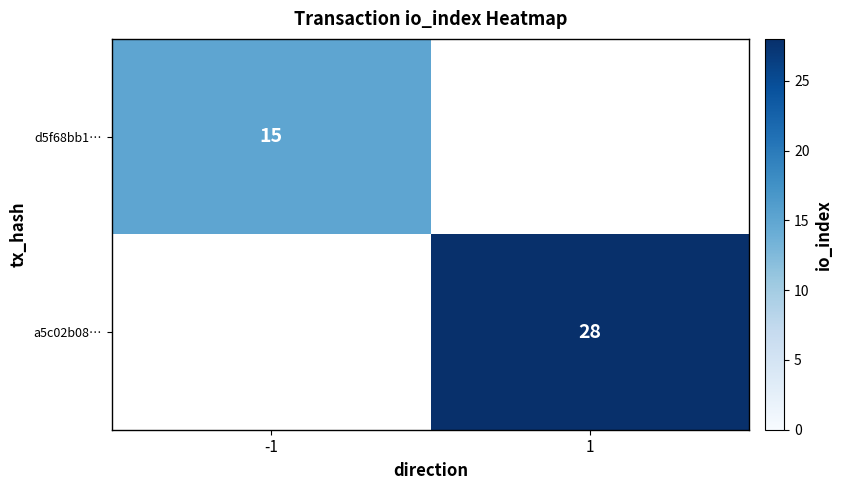

The value of a5c02b08… at 1 is 28. True or false?

True